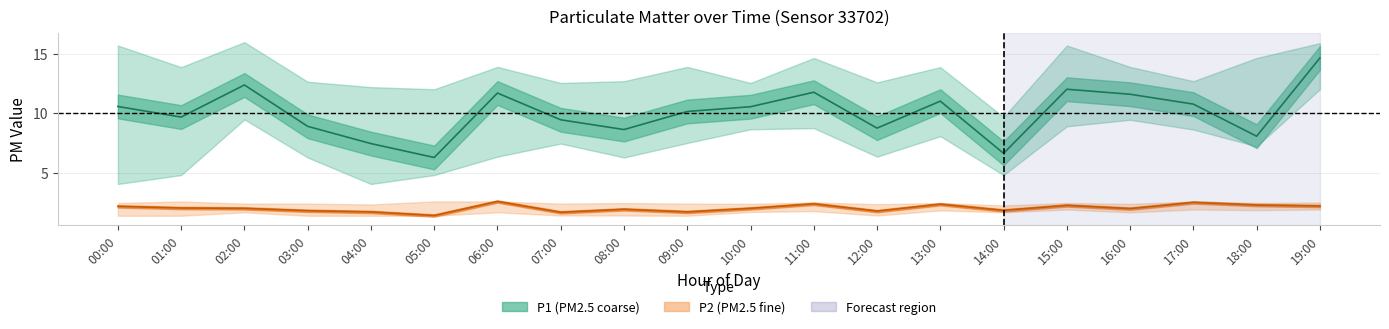

Which has a higher value, 14:00 or 15:00?

15:00